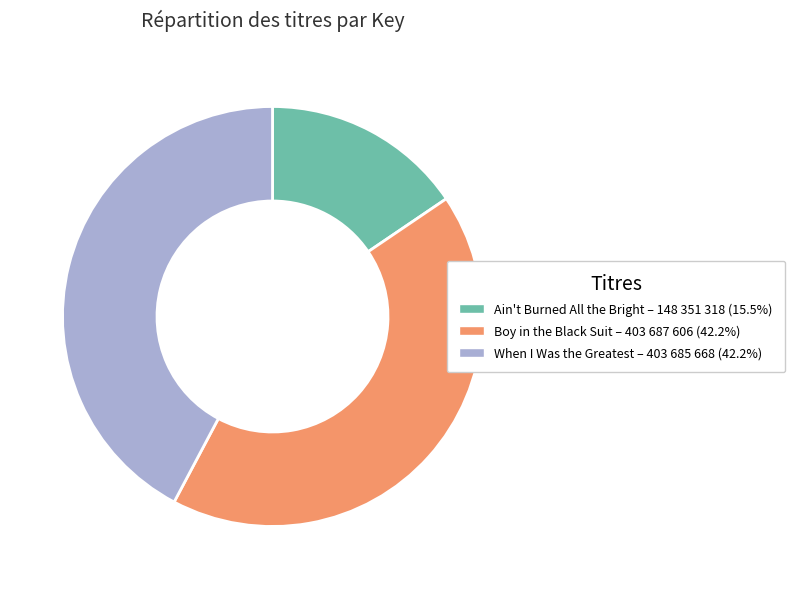

Which category has the smallest portion of the pie?

Ain't Burned All the Bright